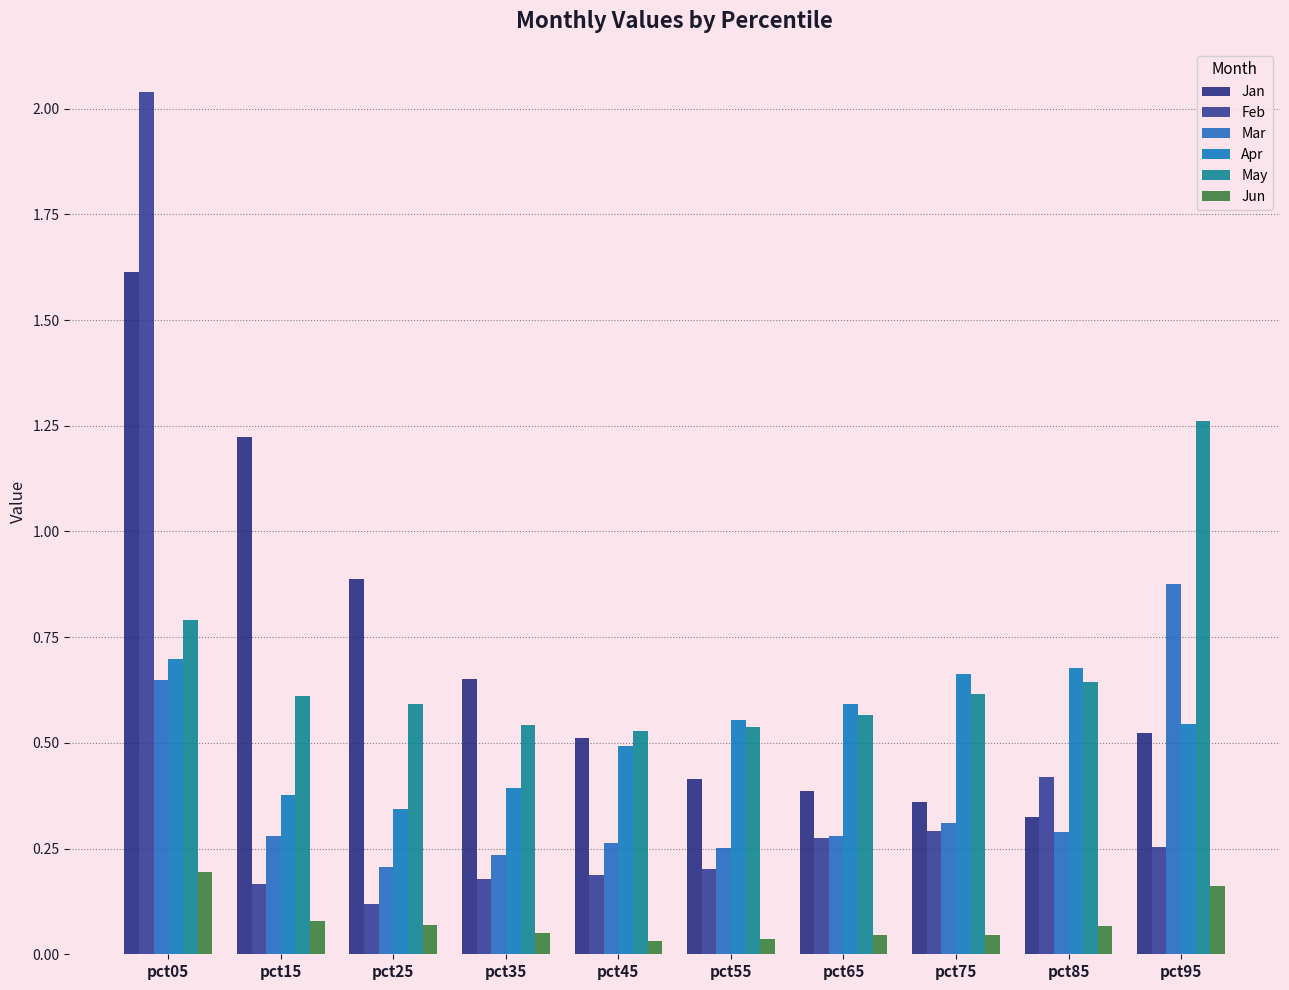

What is the highest value of the Mar series?

0.9